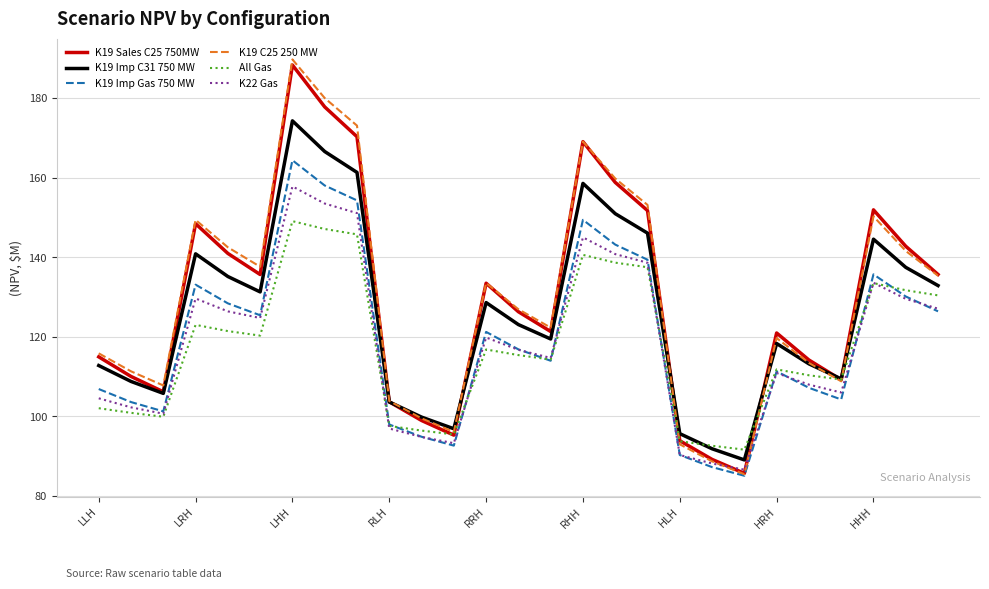

True or false: K19 Imp C31 750 MW and K19 Imp Gas 750 MW intersect in this chart.

False